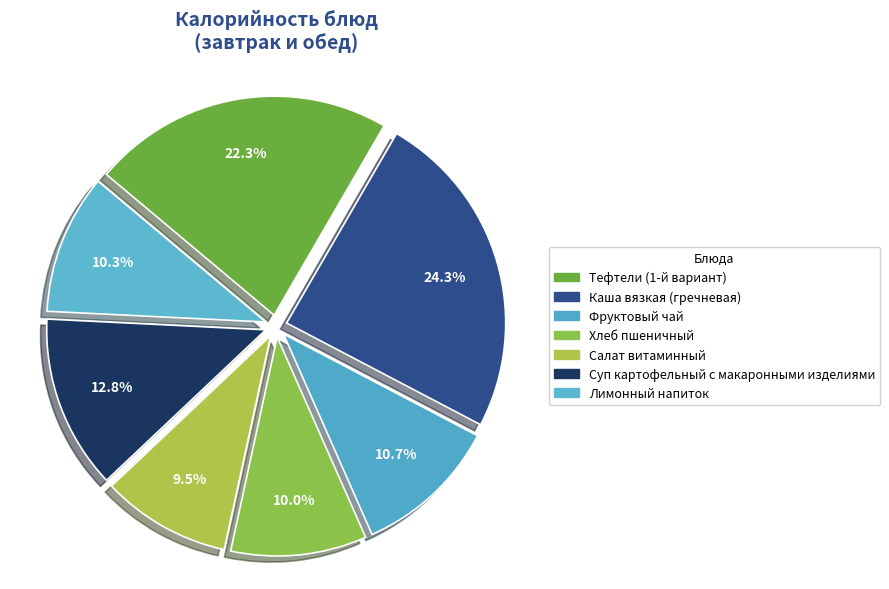

Count the number of slices in the pie.

7